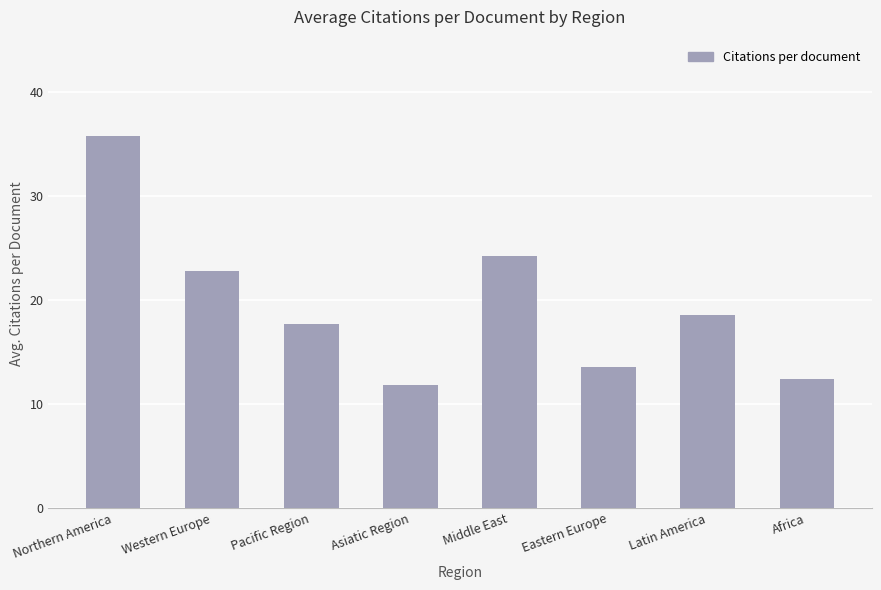

Reading left to right, transcribe all the data shown in this chart.

35.8	22.8	17.7	11.8	24.2	13.6	18.6	12.4